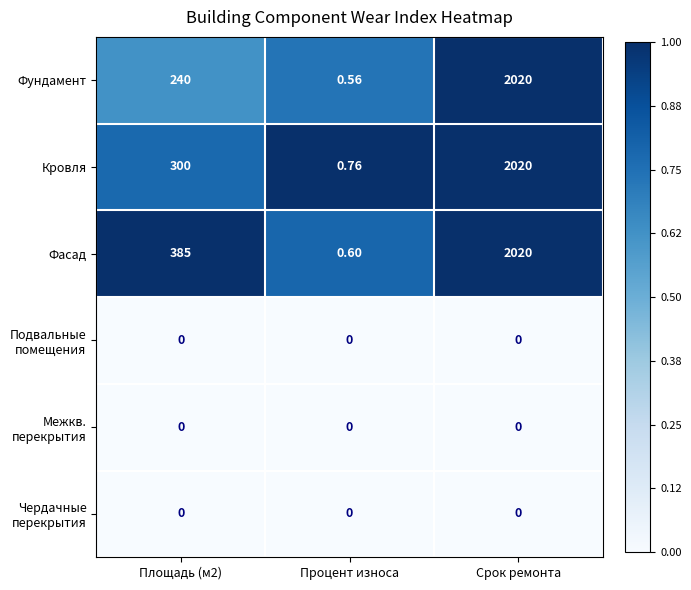

At which category is the sum across all series the highest?

Срок ремонта